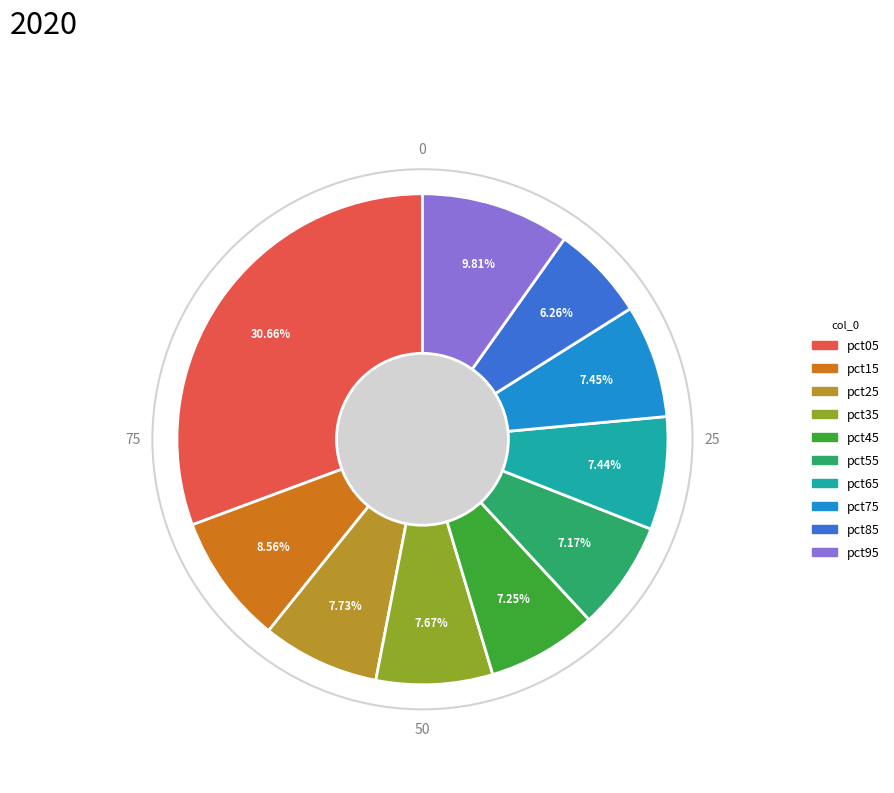

What portion of the pie excludes pct45?

92.8%